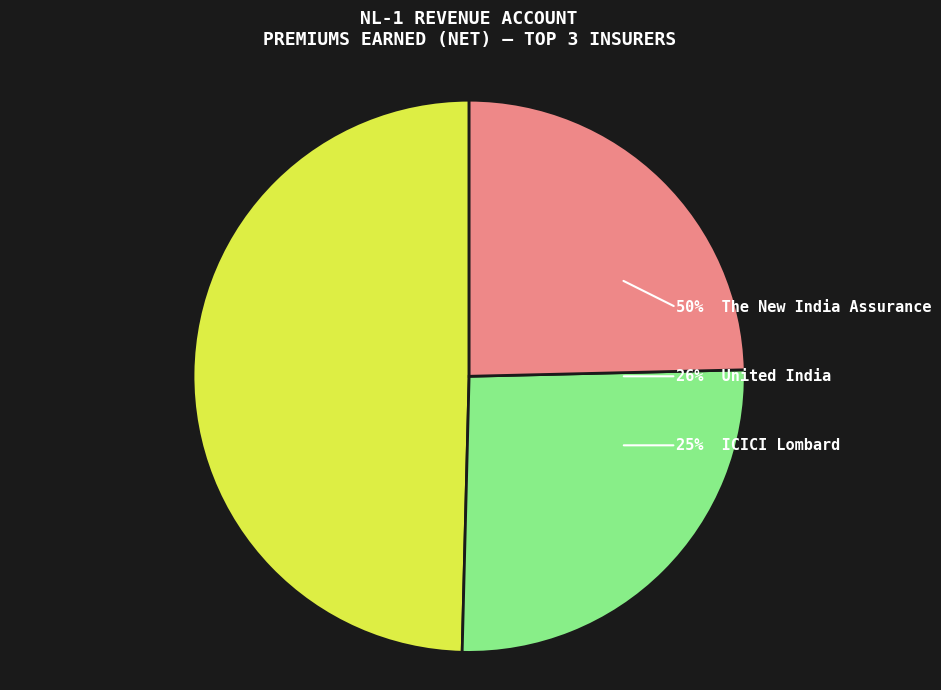

Is ECGC the majority of the pie?

No